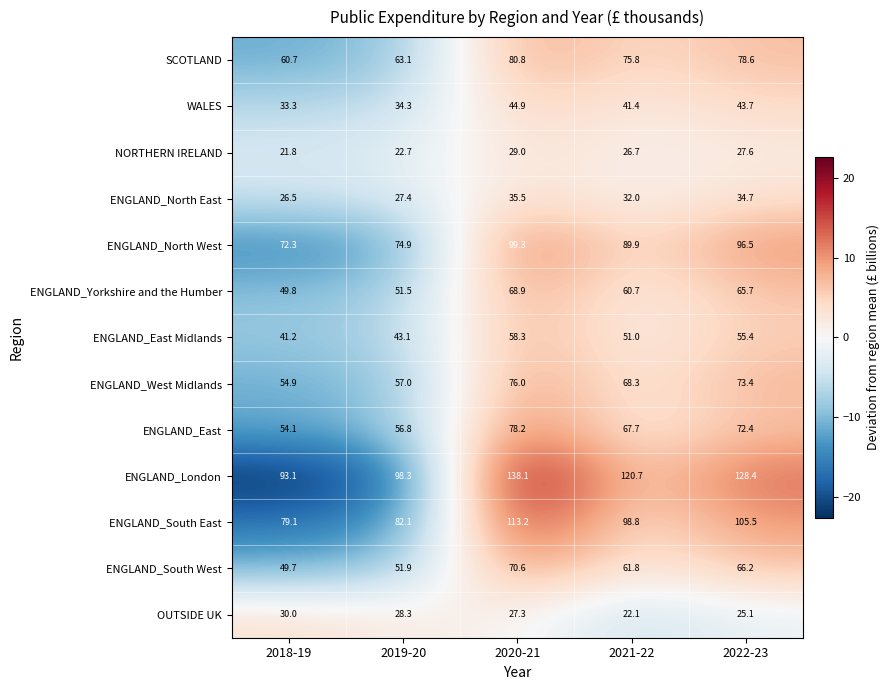

What is the average value of the ENGLAND_West Midlands series?

65.9